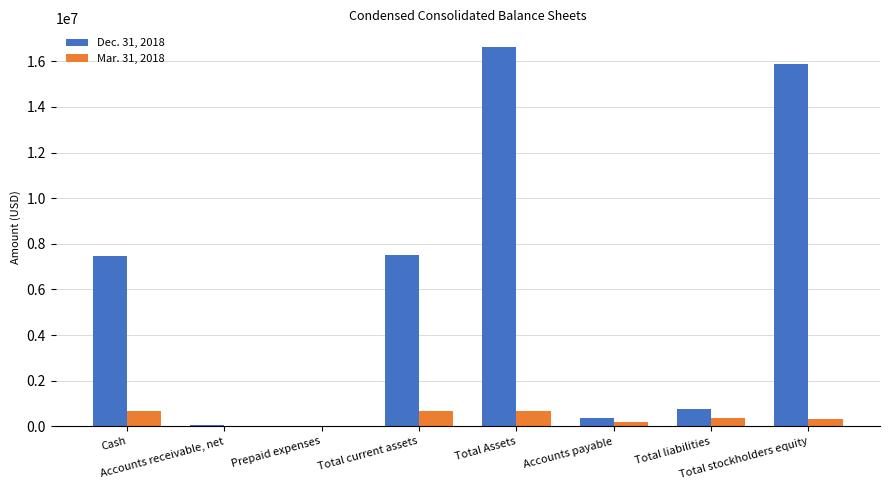

Which series has the largest total across all categories?

Dec. 31, 2018